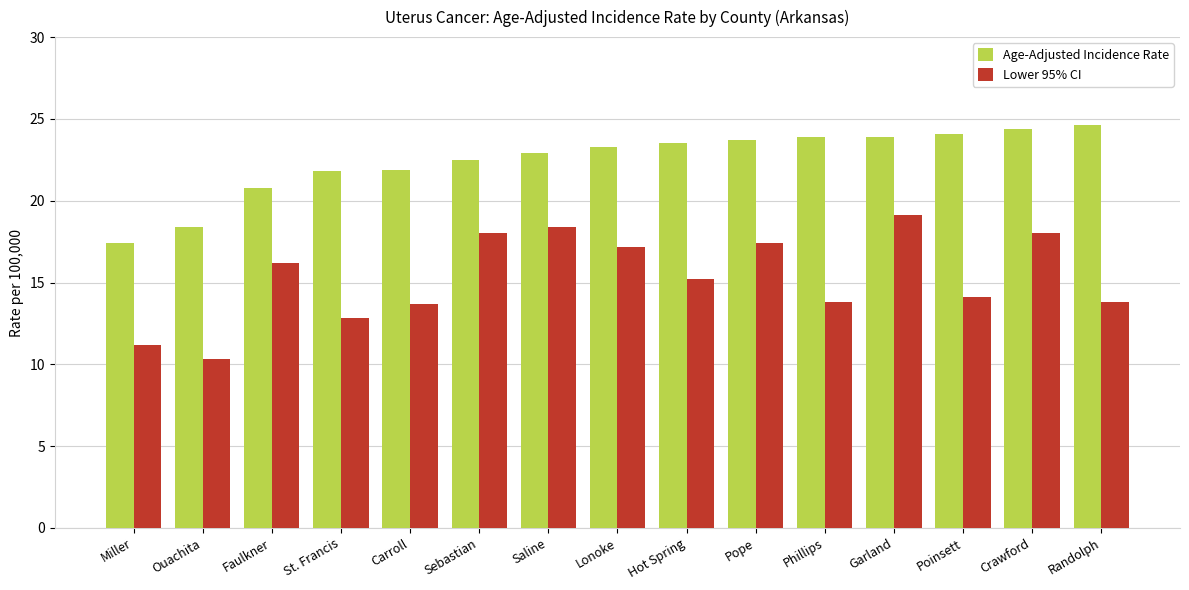

What is the average value of the Age-Adjusted Incidence Rate series?

22.5